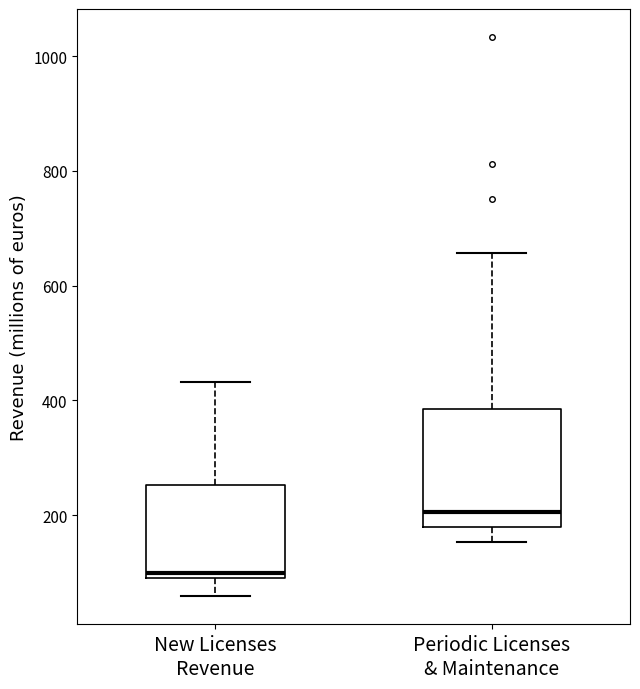

Which box's median line is the lowest?

New Licenses Revenue